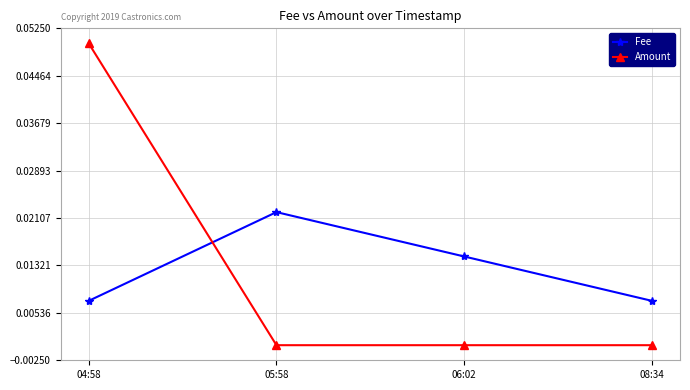

List the series in order of their peak value, lowest first.

Fee, Amount